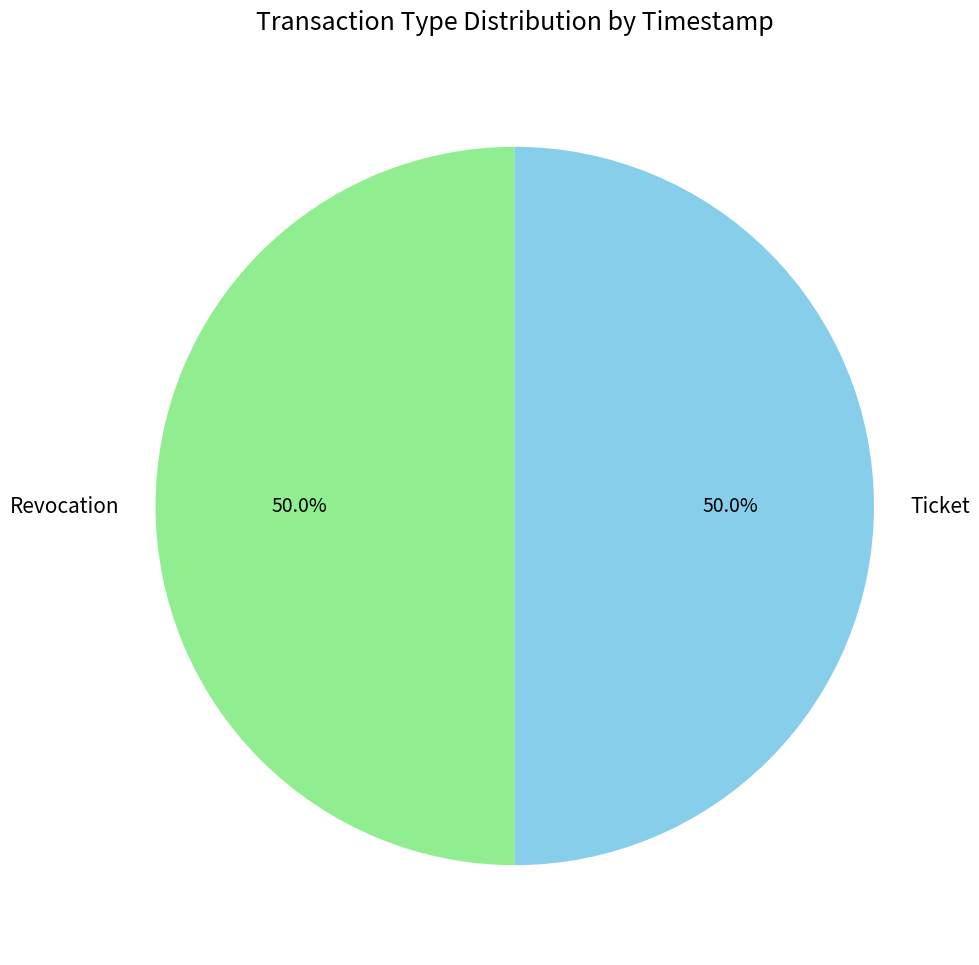

Is the sum of Revocation and Ticket greater than half?

Yes